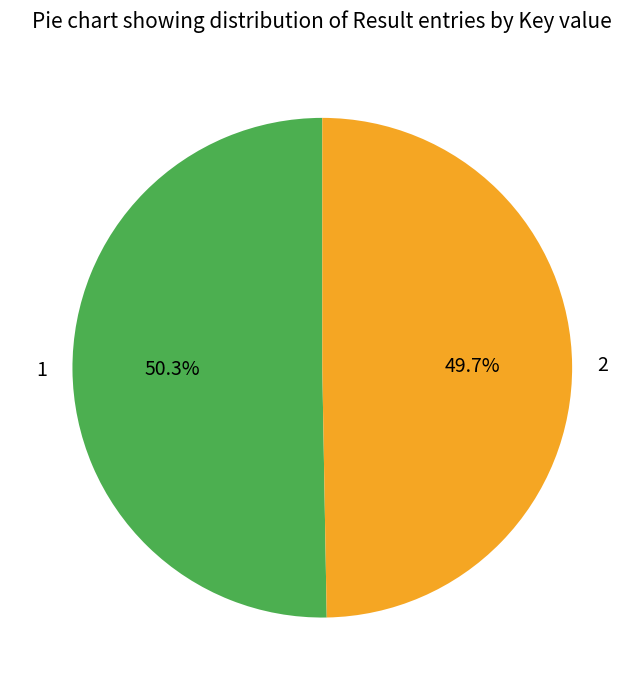

Is it true that 2 is 58% of the pie?

False